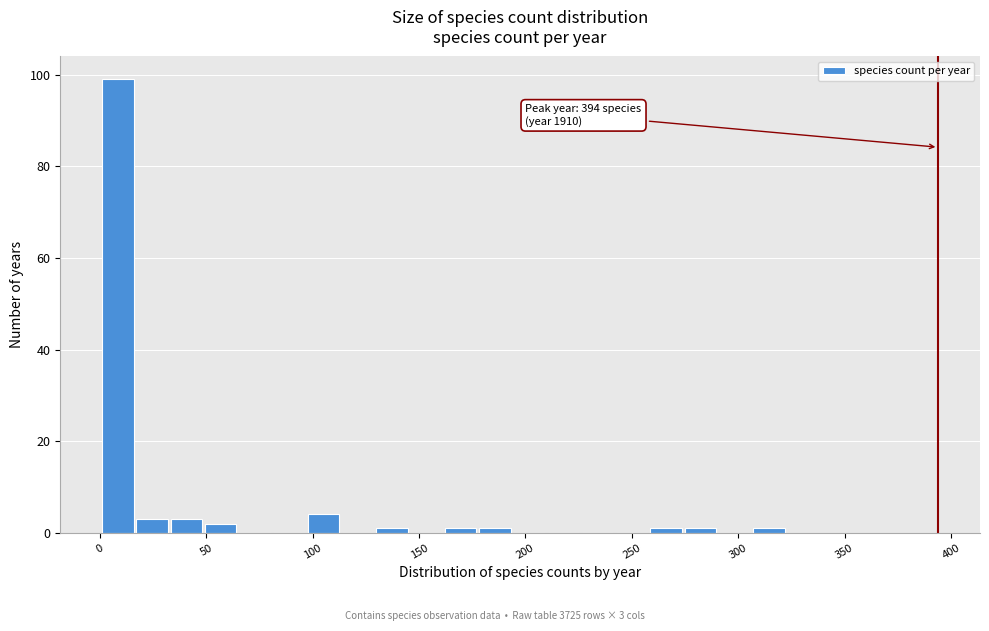

Around what value on the x-axis is the tallest bar? Give the approximate position of its centre, as read against the axis.

10